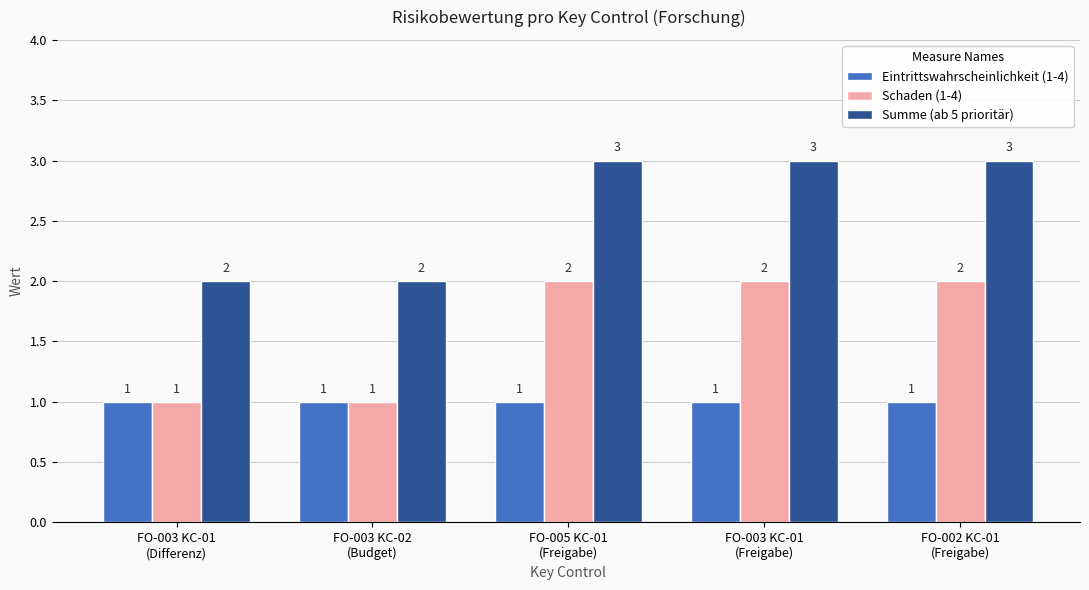

What position from the left is FO-005 KC-01
(Freigabe)?

3